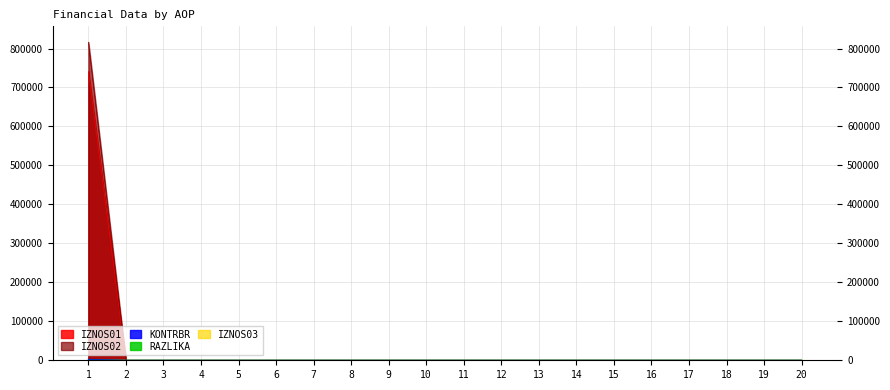

The IZNOS02 series shows 0.0 at 19. True or false?

True